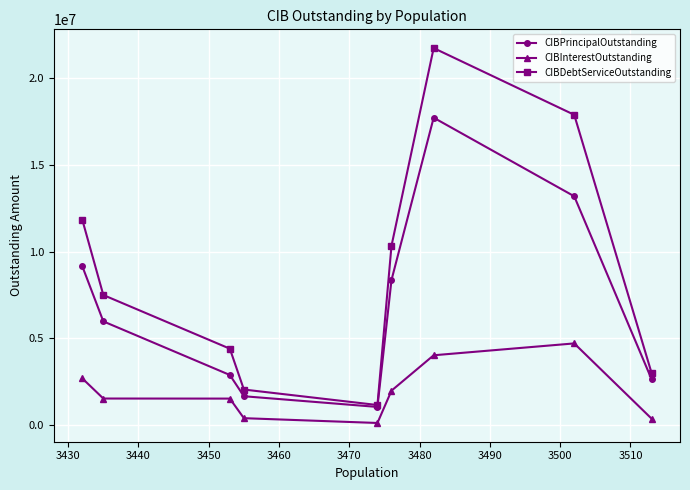

Which series has the largest total across all categories?

CIBDebtServiceOutstanding